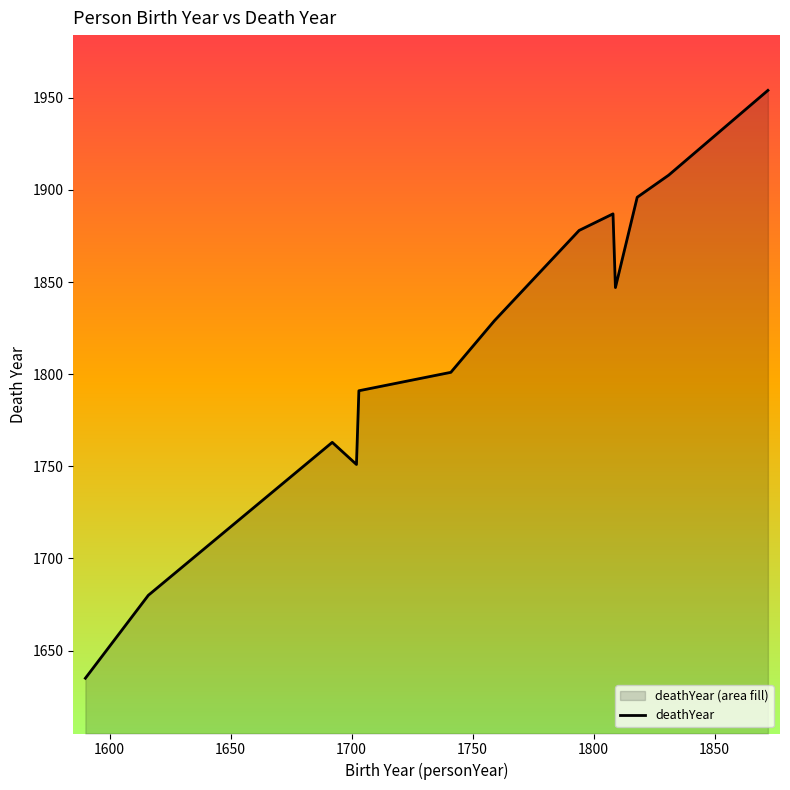

What is the difference between the maximum and minimum values?

319